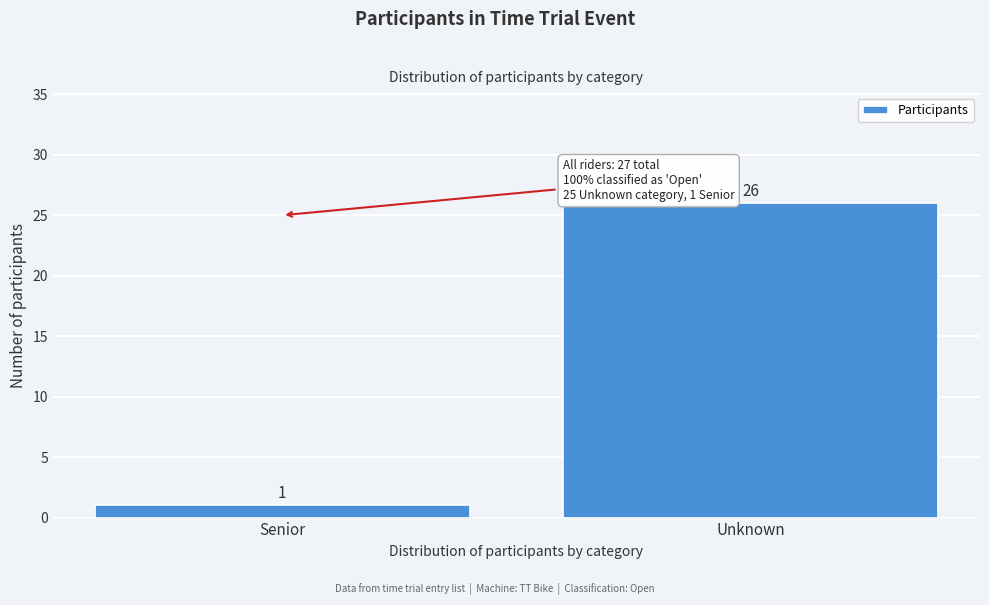

Reading left to right, extract all data points from this chart.

1	26